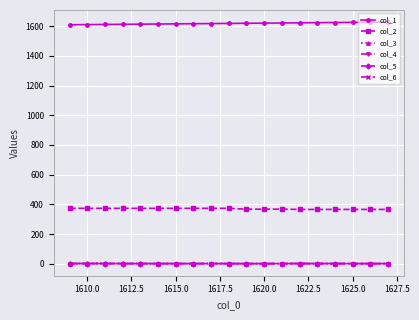

What is the minimum value for col_2?

365.7